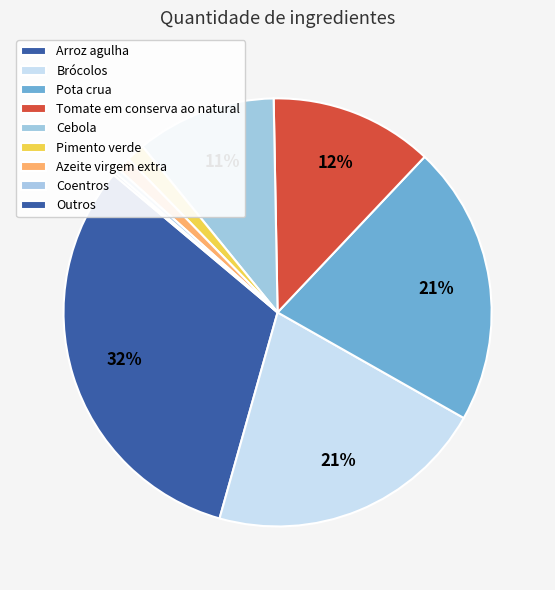

What is the largest slice in the pie chart?

Arroz agulha